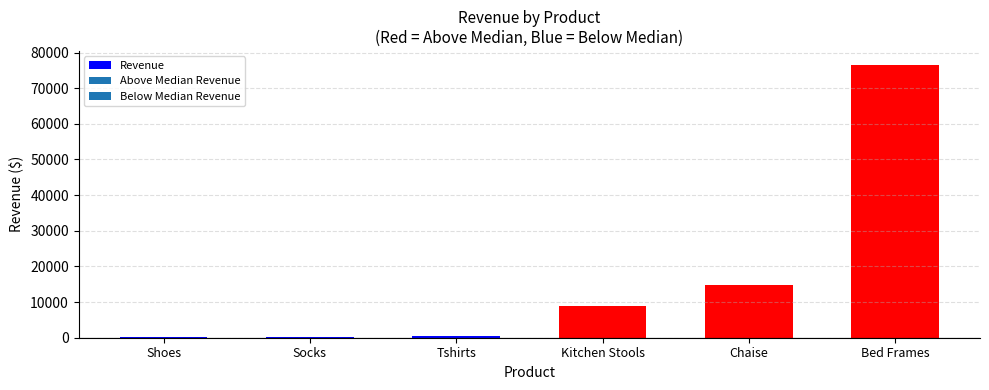

Does the chart contain stacked bars?

No